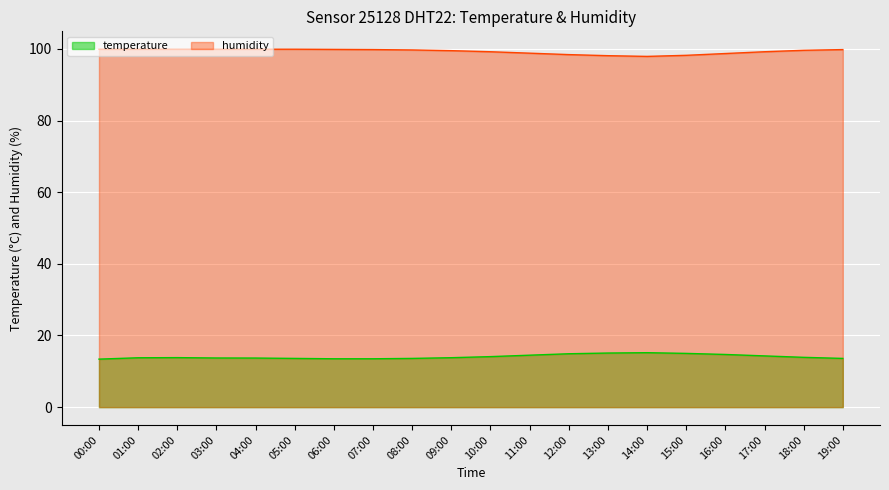

The value of temperature at 06:00 is 13.5. True or false?

True